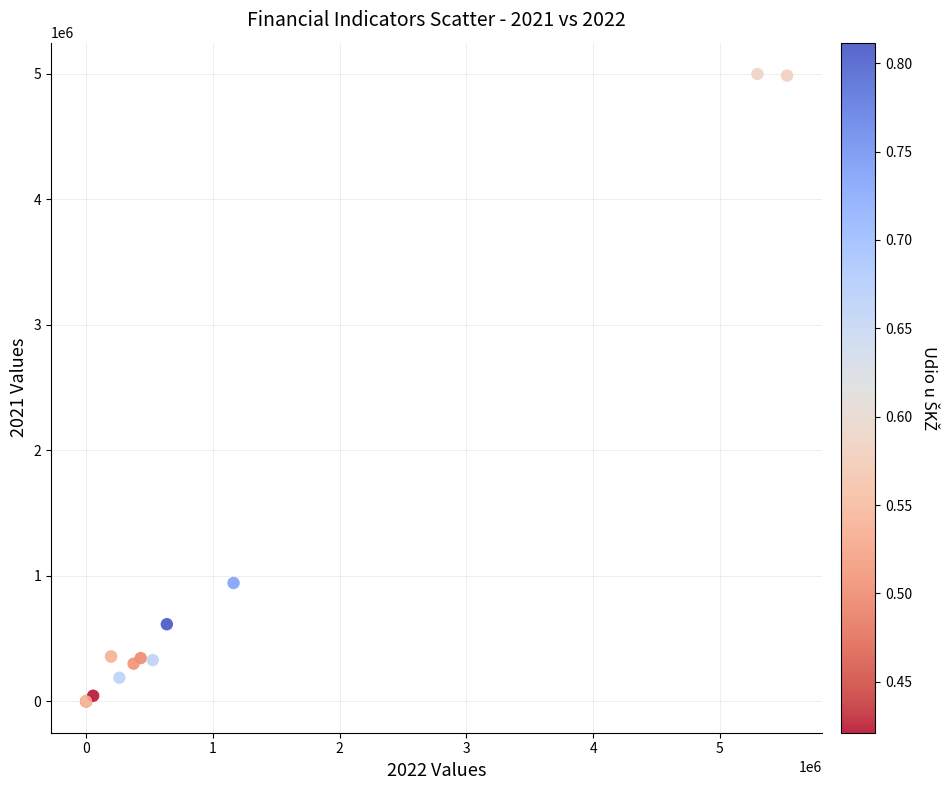

What Y value in the scatter plot is closest to 2498195?

942788.7